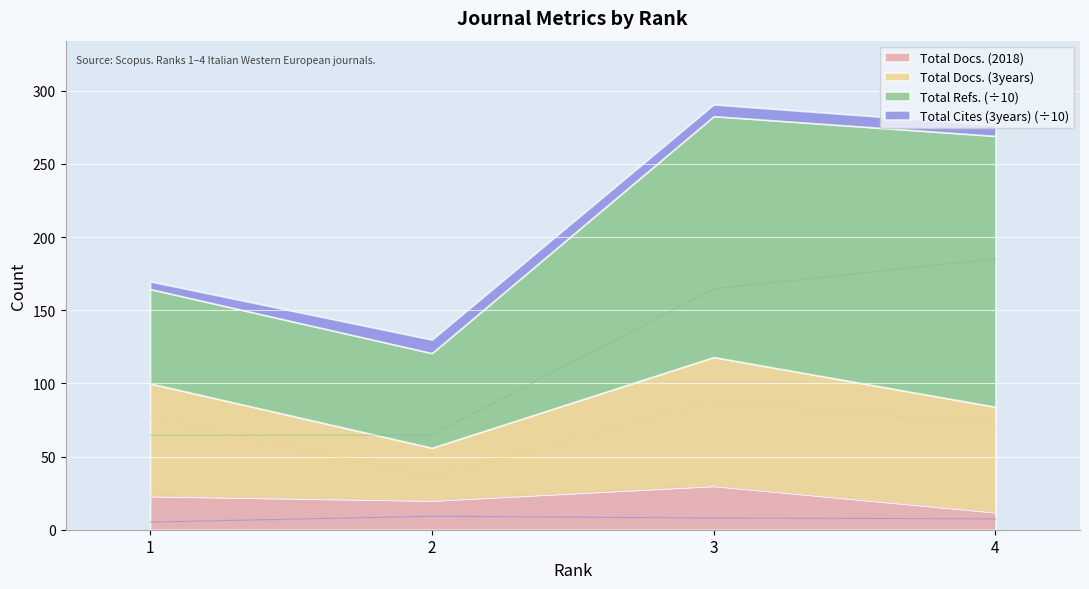

What is the minimum value for Total Cites (3years)?

5.2